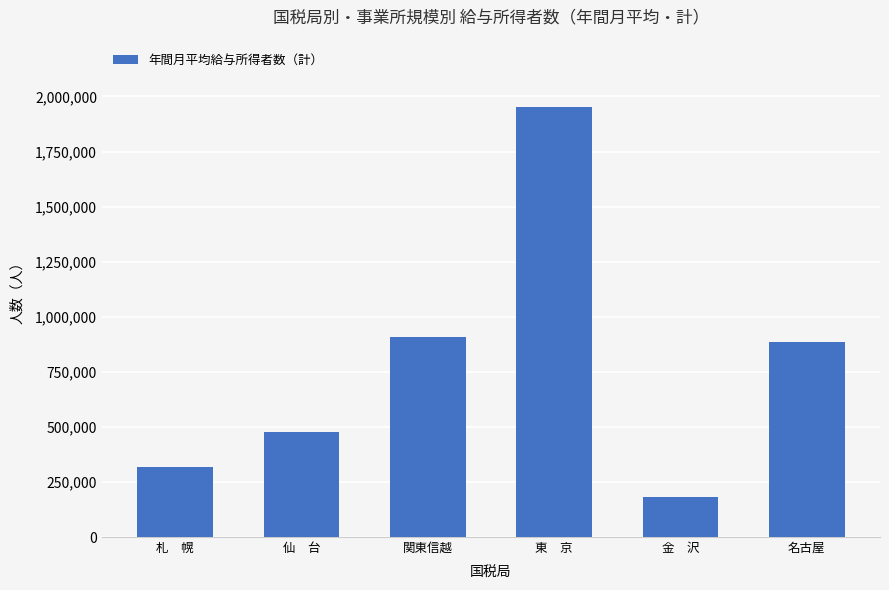

What is the label of the 2nd bar from the left?

仙　台